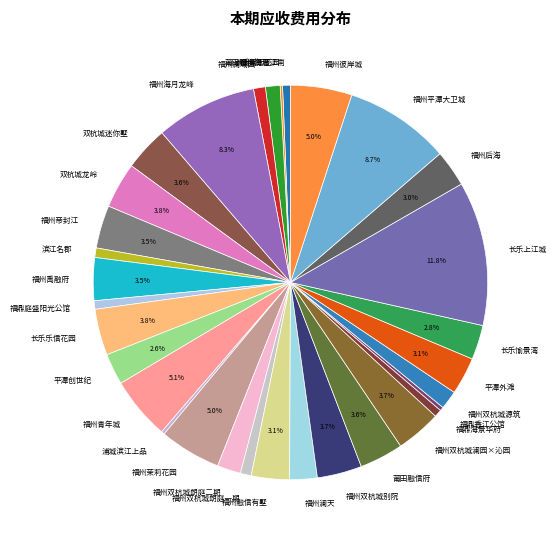

How much of the chart is everything except 福州帝封江?

96.5%